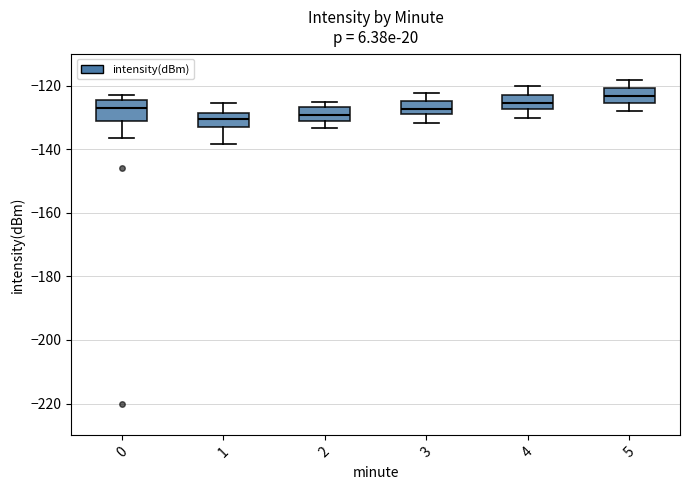

Reading left to right, read every box against the y-axis: the position of its median line, the range the box covers, and the ends of its whiskers. The values are not printed on the chart, so give them approximately, as read against the axis.

0: median -128, box -132 to -124, whiskers -136 to -122
1: median -130, box -132 to -128, whiskers -138 to -126
2: median -130, box -132 to -126, whiskers -134 to -126 (just above the box's upper edge)
3: median -128, box -130 to -124, whiskers -132 to -122
4: median -126, box -128 to -124, whiskers -130 to -120
5: median -124, box -126 to -120, whiskers -128 to -118